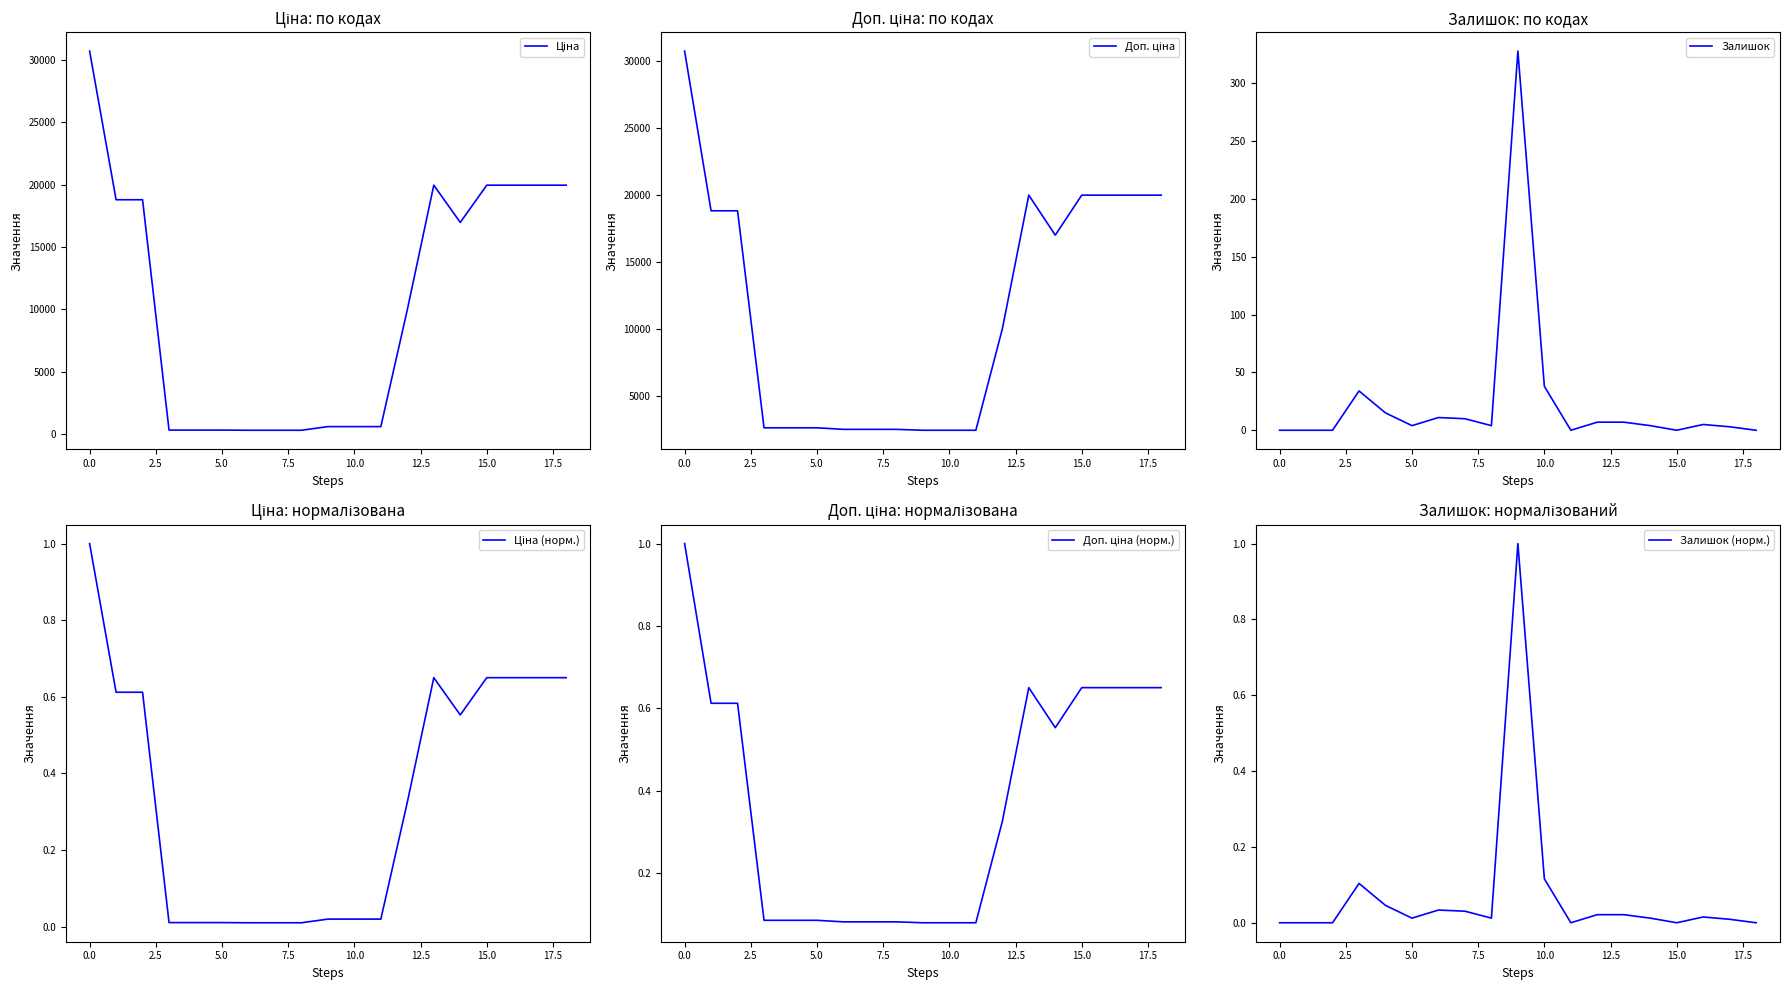

True or false: Залишок and Ціна intersect in this chart.

False